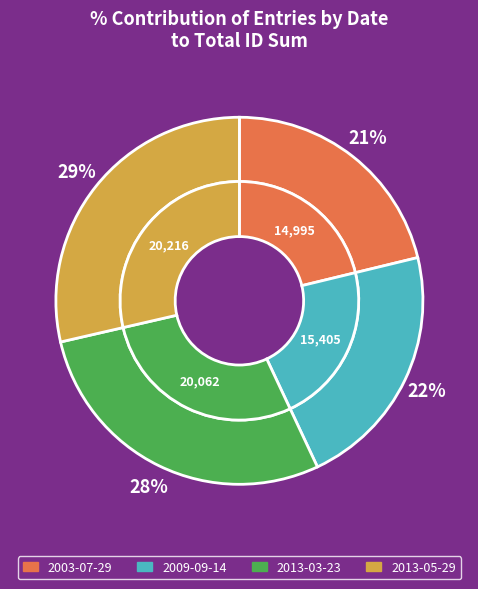

Combined, do 2003-07-29 and 2013-05-29 account for over 50%?

No